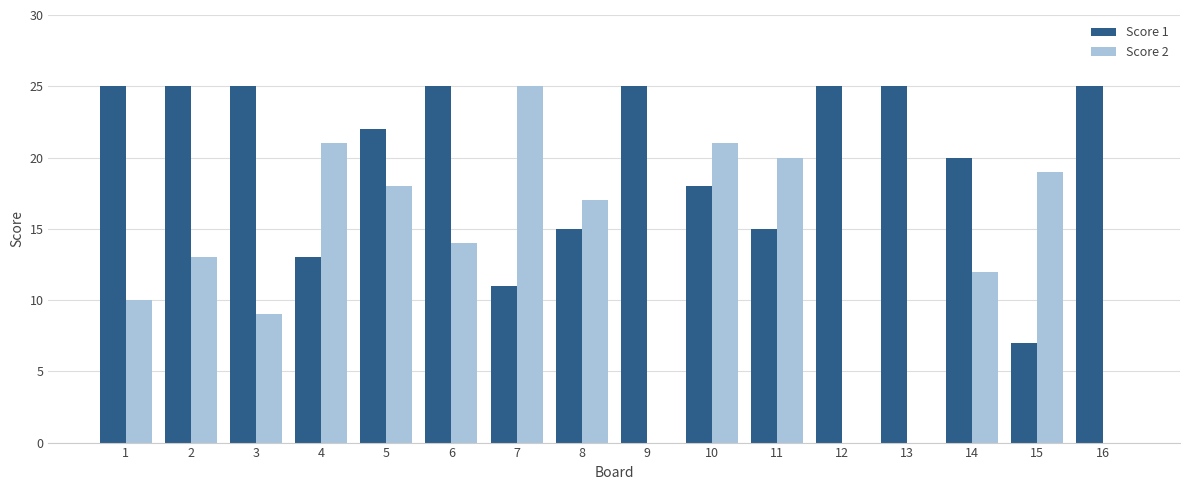

Where is Score 2 nearest to the value 12?

14